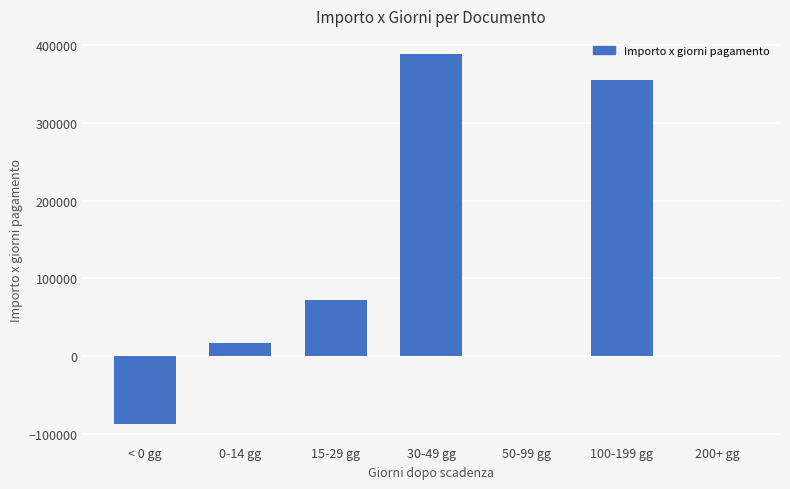

Read the value at 30-49 gg.

387847.0